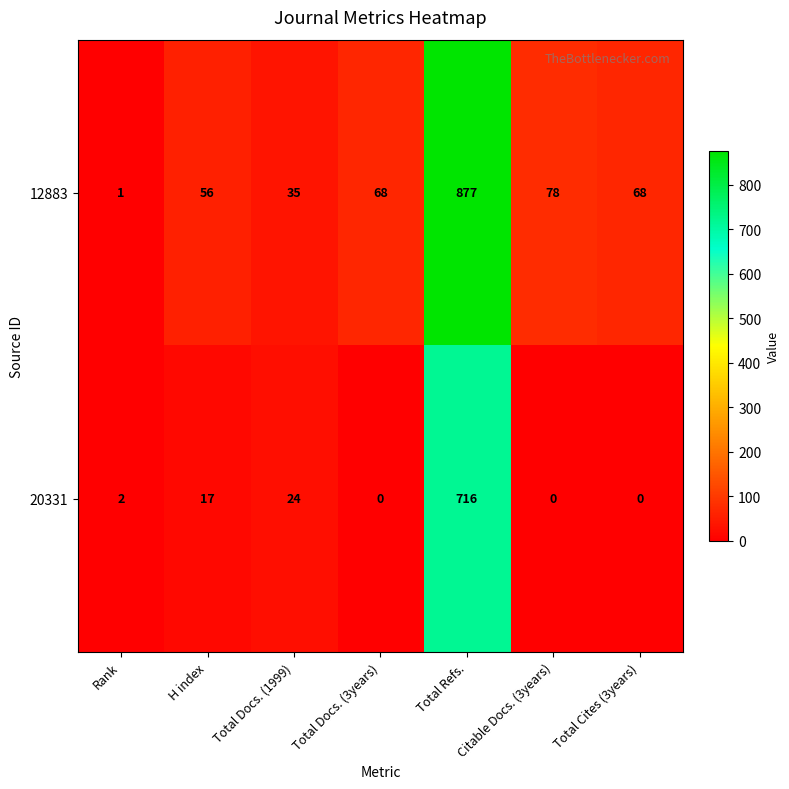

List the series in order of their peak value, lowest first.

20331, 12883